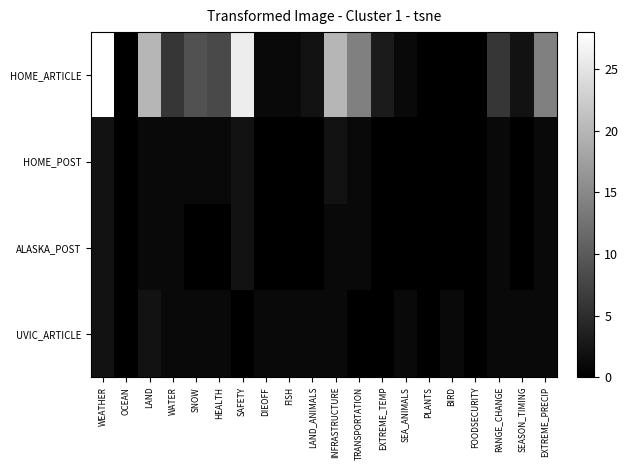

At which category is the sum across all series the highest?

WEATHER